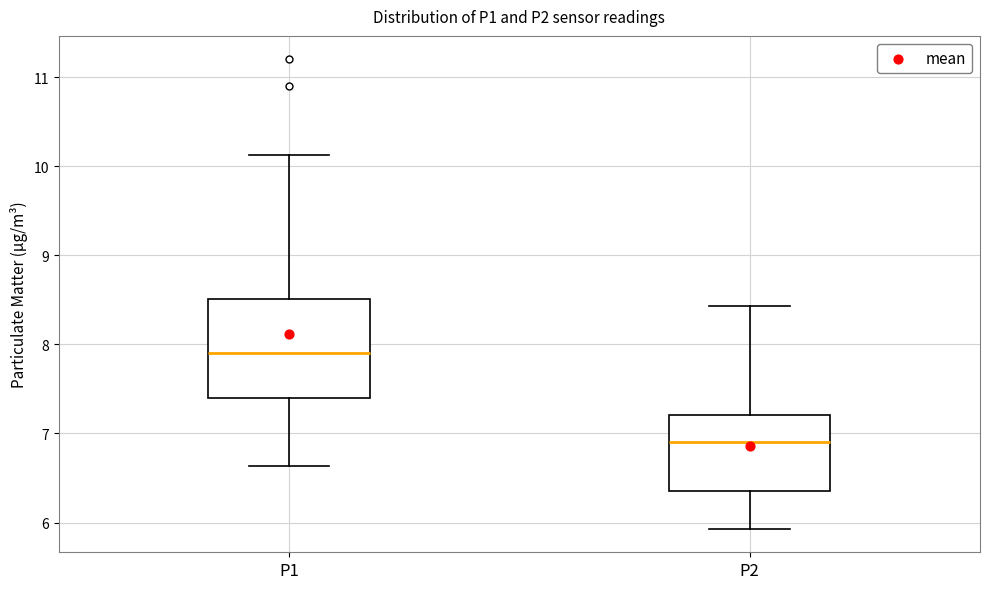

Reading left to right, transcribe this box plot: for each box, give where its median line is, the range the box spans, and where its two whiskers end, as read against the y-axis. The values are not printed on the chart, so give them approximately, as read against the axis.

P1: median 7.9, box 7.4 to 8.5, whiskers 6.6 to 10.1
P2: median 6.9, box 6.4 to 7.2, whiskers 5.9 to 8.4